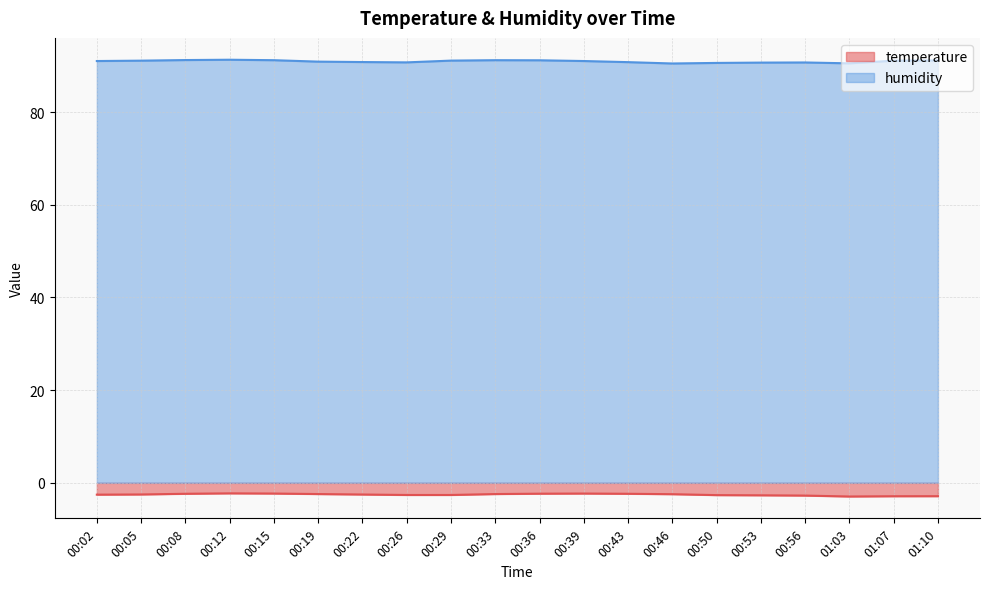

How many interior local valleys does the temperature series have?

1